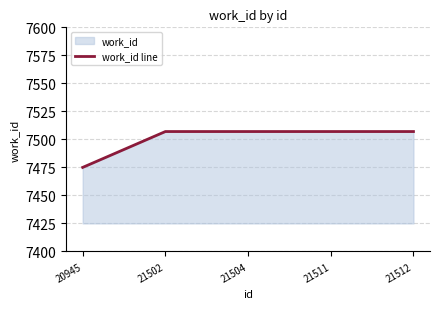

True or false: the data has more than 2 interior local peaks.

False